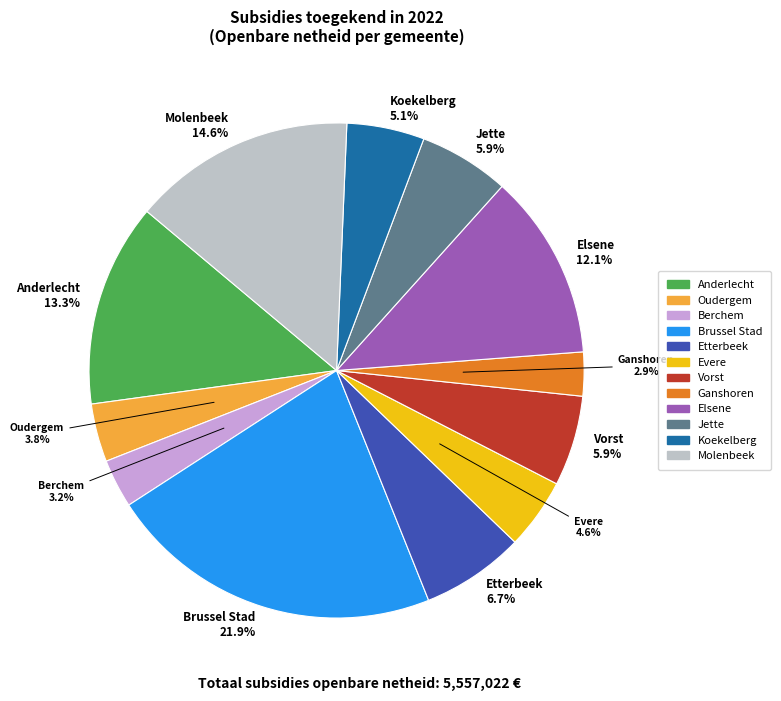

Is there a majority slice in this chart?

No